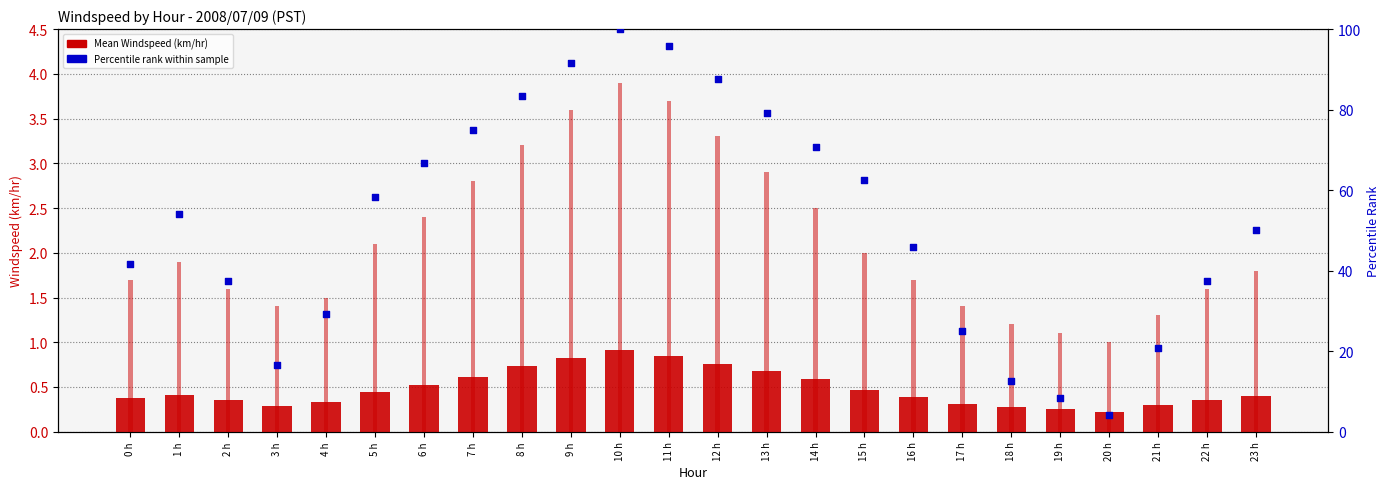

What are all the series names shown in the legend?

Mean Windspeed (km/hr), Percentile rank within sample